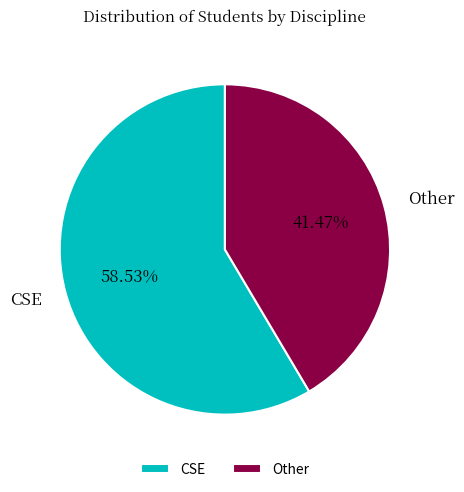

Is it true that CSE is 59% of the pie?

True